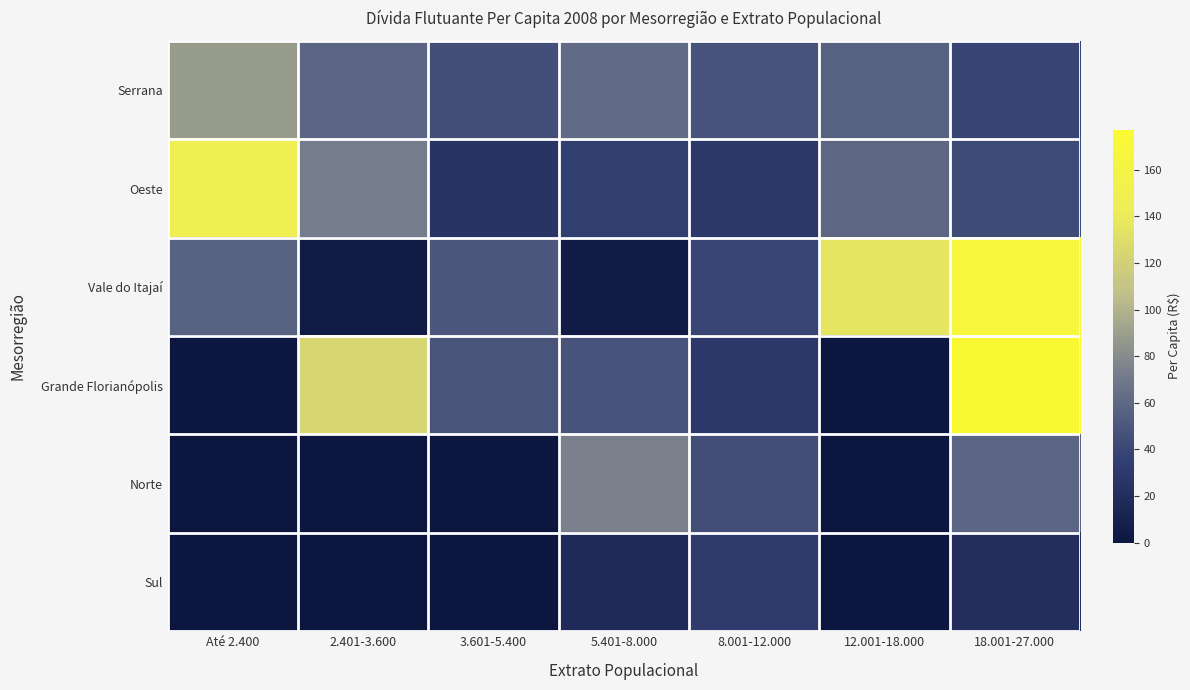

What is the spread (max minus min) of values at 3.601-5.400?

49.9